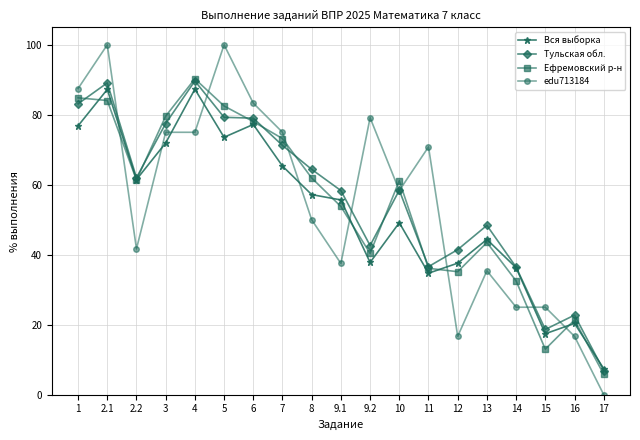

True or false: Ефремовский р-н and Тульская обл. intersect in this chart.

True